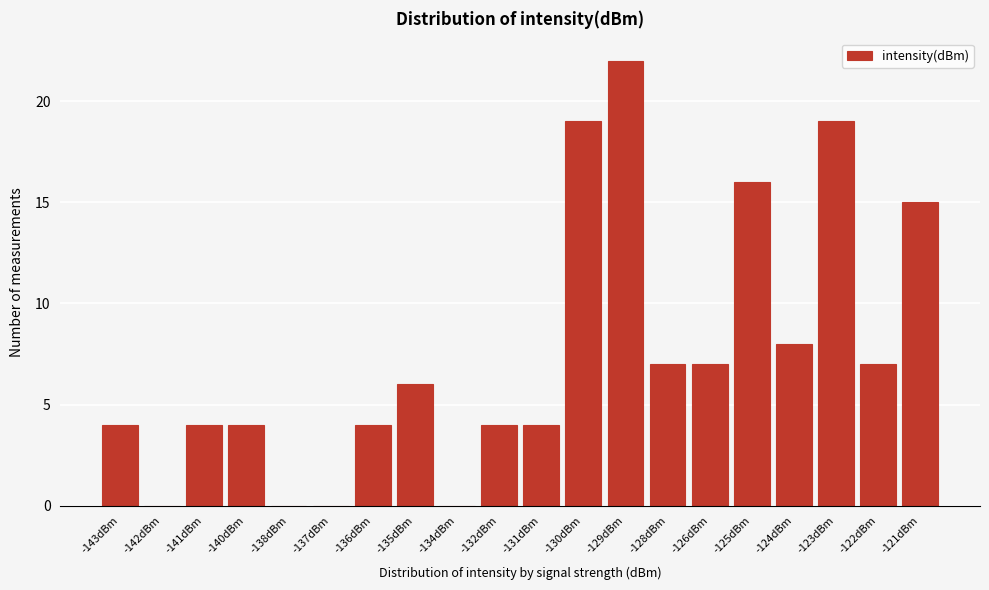

Reading left to right, extract all data points from this chart.

-143dBm=4	-142dBm=0	-141dBm=4	-140dBm=4	-138dBm=0	-137dBm=0	-136dBm=4	-135dBm=6	-134dBm=0	-132dBm=4	-131dBm=4	-130dBm=19	-129dBm=22	-128dBm=7	-126dBm=7	-125dBm=16	-124dBm=8	-123dBm=19	-122dBm=7	-121dBm=15